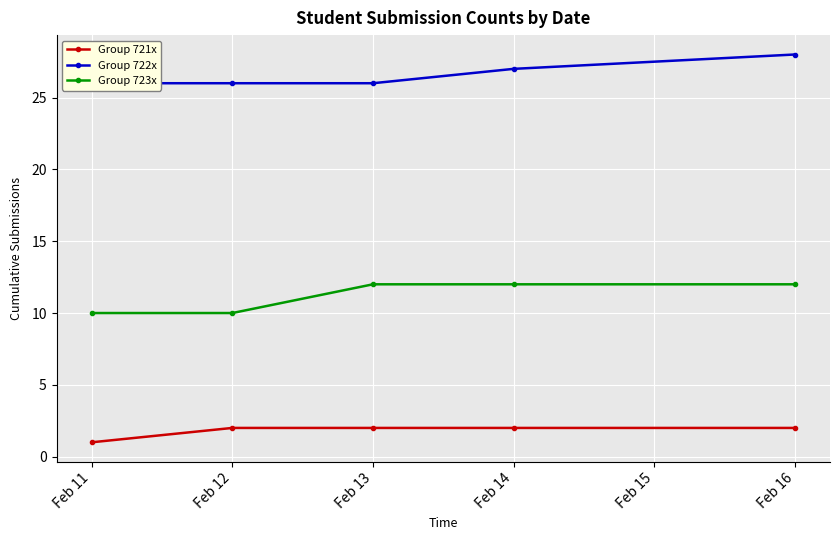

Read the Group 723x value at Feb 12.

10